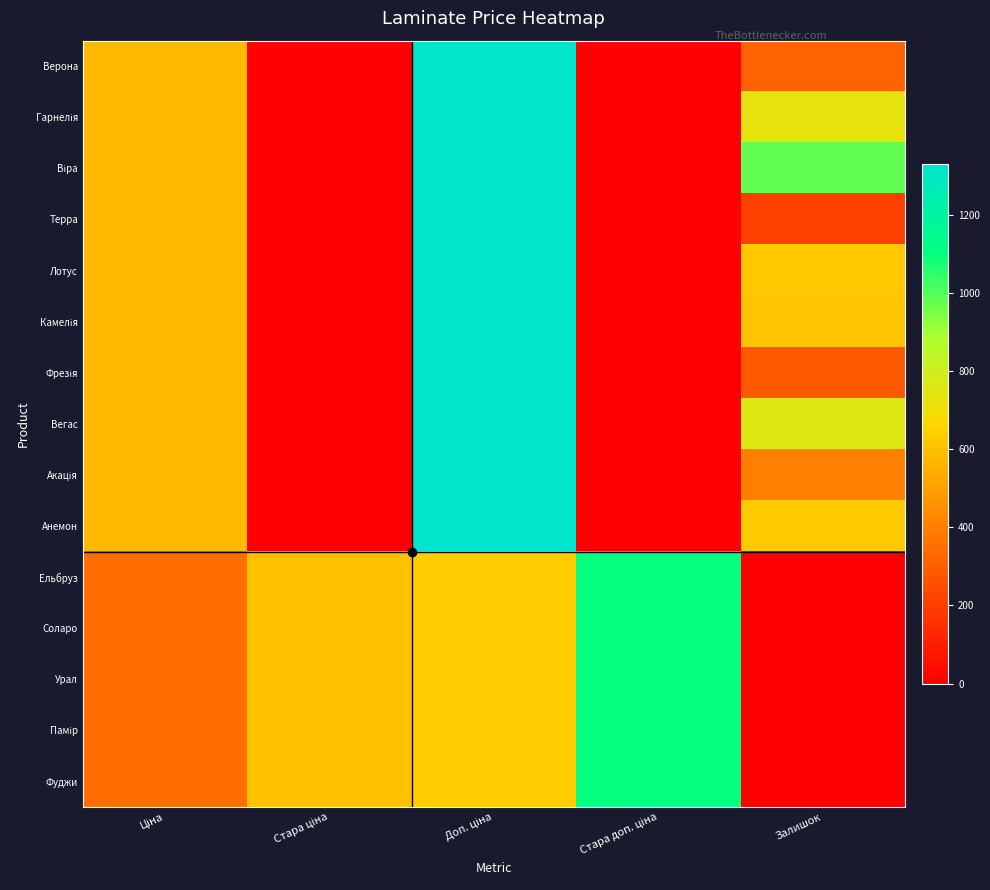

Which category has the lowest value across all series?

Стара ціна